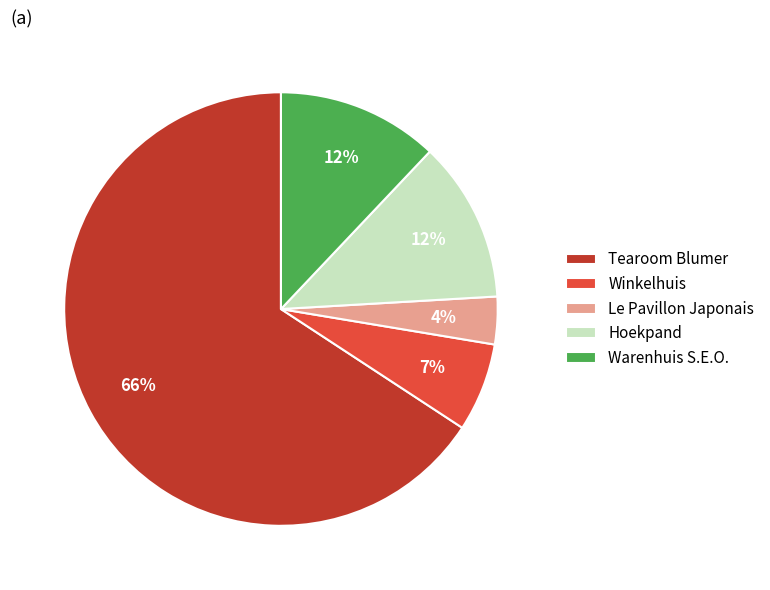

What percentage is the Warenhuis S.E.O. slice, to the nearest percent?

12%